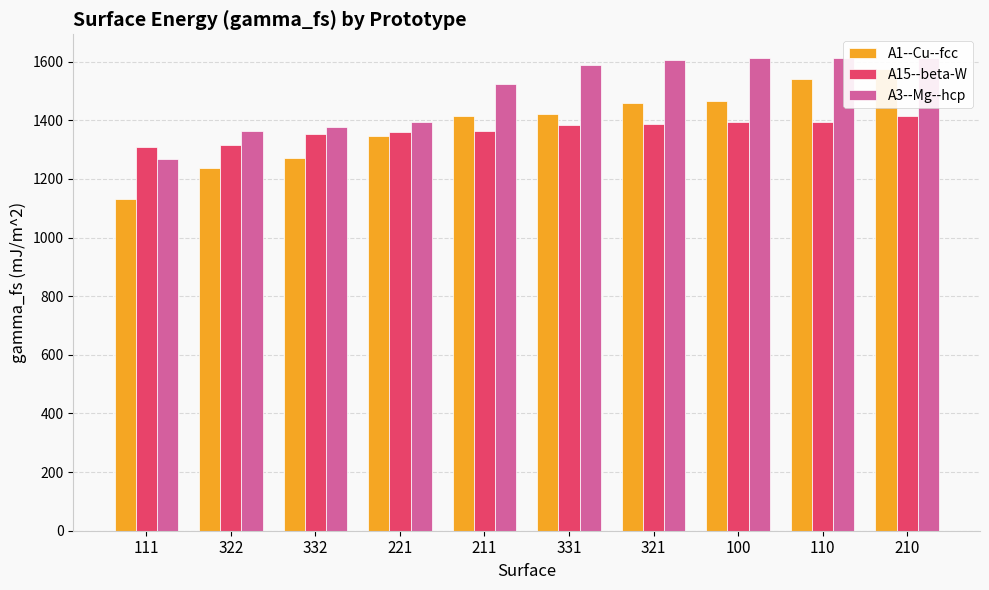

How many groups of bars are there?

10